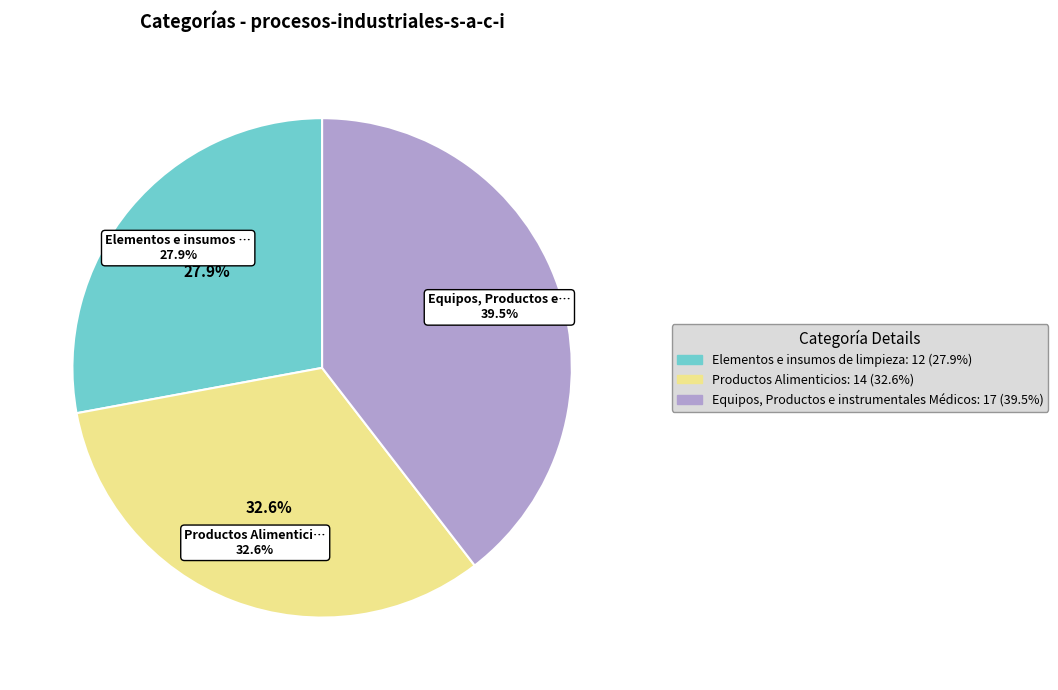

What is the largest slice in the pie chart?

Equipos, Productos e instrumentales Médicos